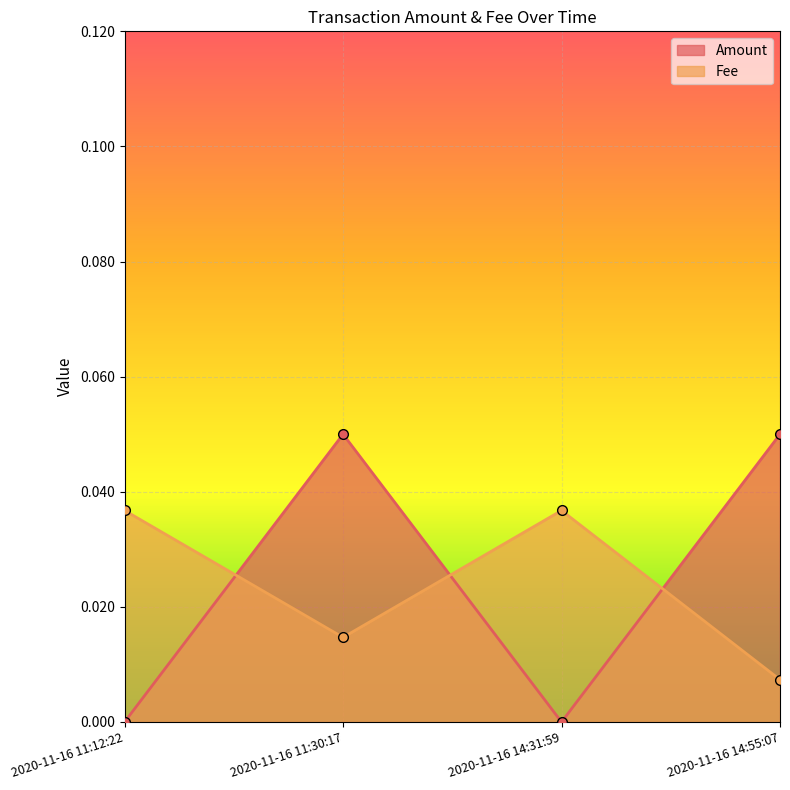

At which category is the sum across all series the highest?

2020-11-16 11:30:17